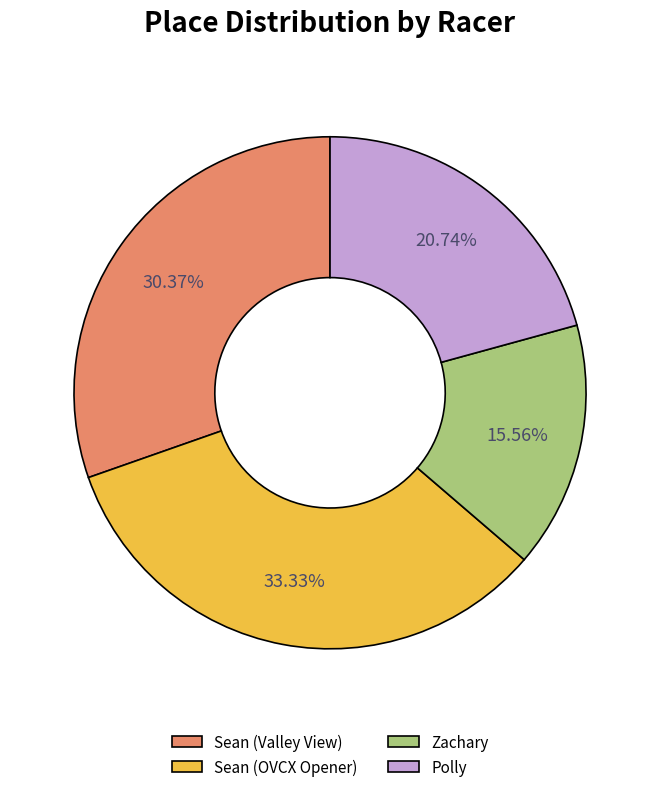

Is it true that Polly is 31% of the pie?

False